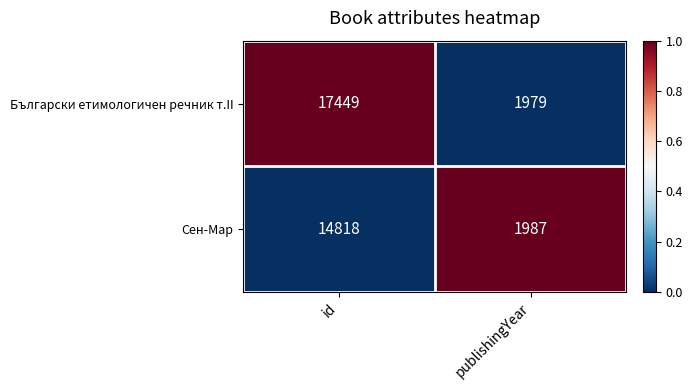

Reading left to right, transcribe all the data shown in this chart.

Български етимологичен речник т.II: 17449	1979
Сен-Мар: 14818	1987